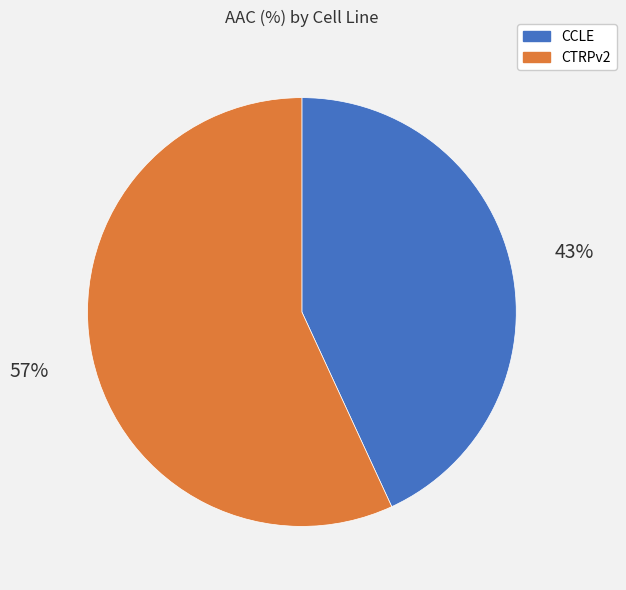

What is the smallest slice in the pie chart?

CCLE